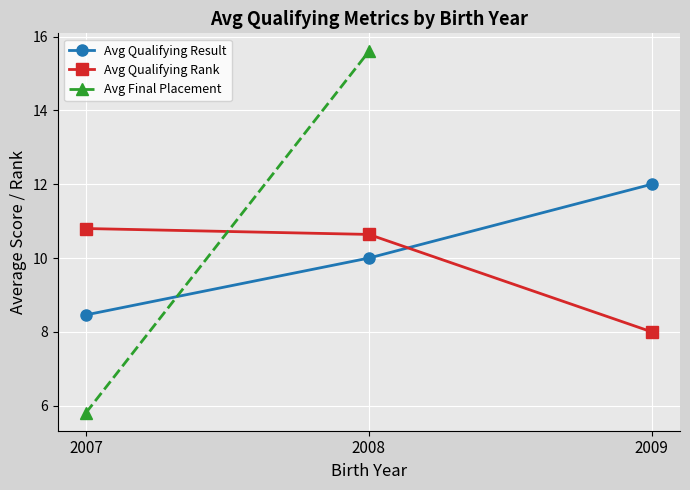

The value of Avg Qualifying Result at 2007 is 8.5. True or false?

True